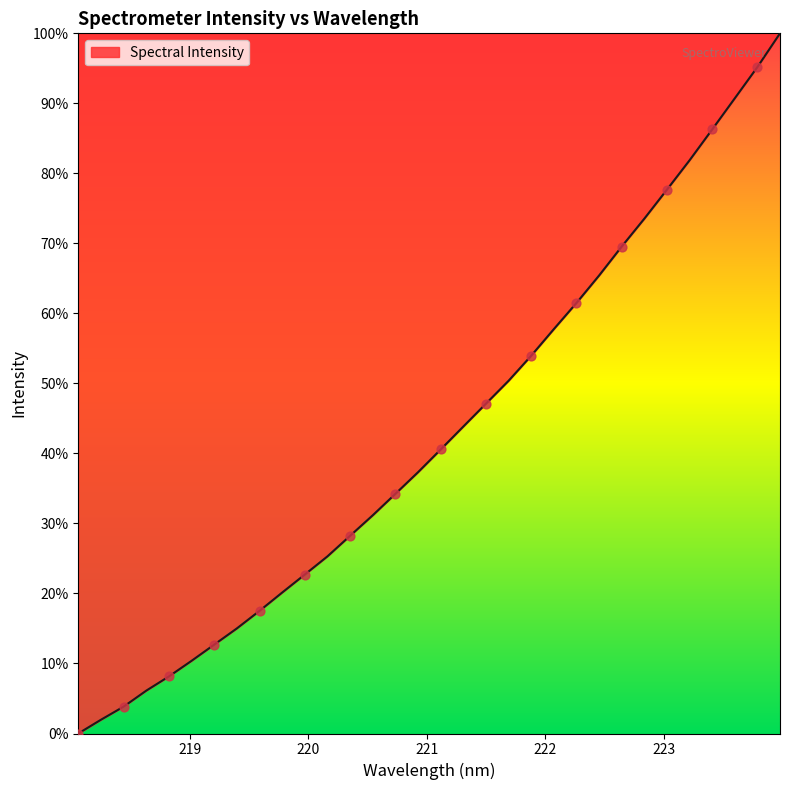

What is the maximum value shown in the chart?

100.0